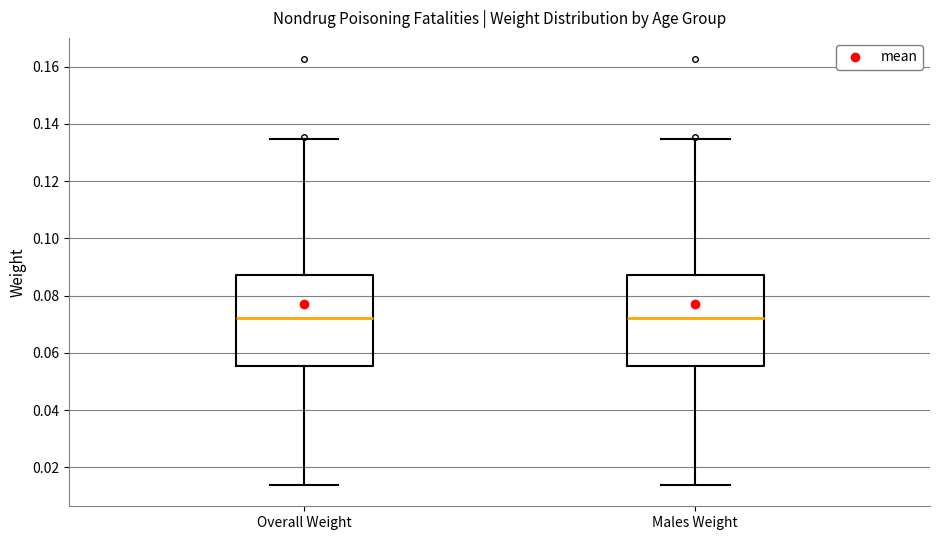

Reading left to right, read every box against the y-axis: the position of its median line, the range the box covers, and the ends of its whiskers. The values are not printed on the chart, so give them approximately, as read against the axis.

Overall Weight: median 0.072, box 0.056 to 0.088, whiskers 0.014 to 0.134
Males Weight: median 0.072, box 0.056 to 0.088, whiskers 0.014 to 0.134